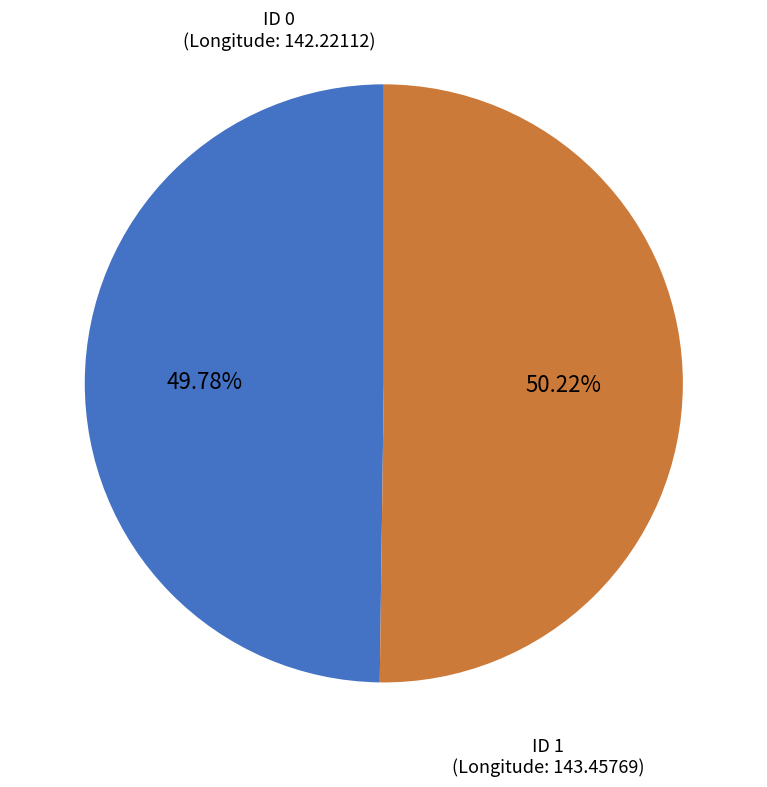

Does any single category account for the majority?

Yes